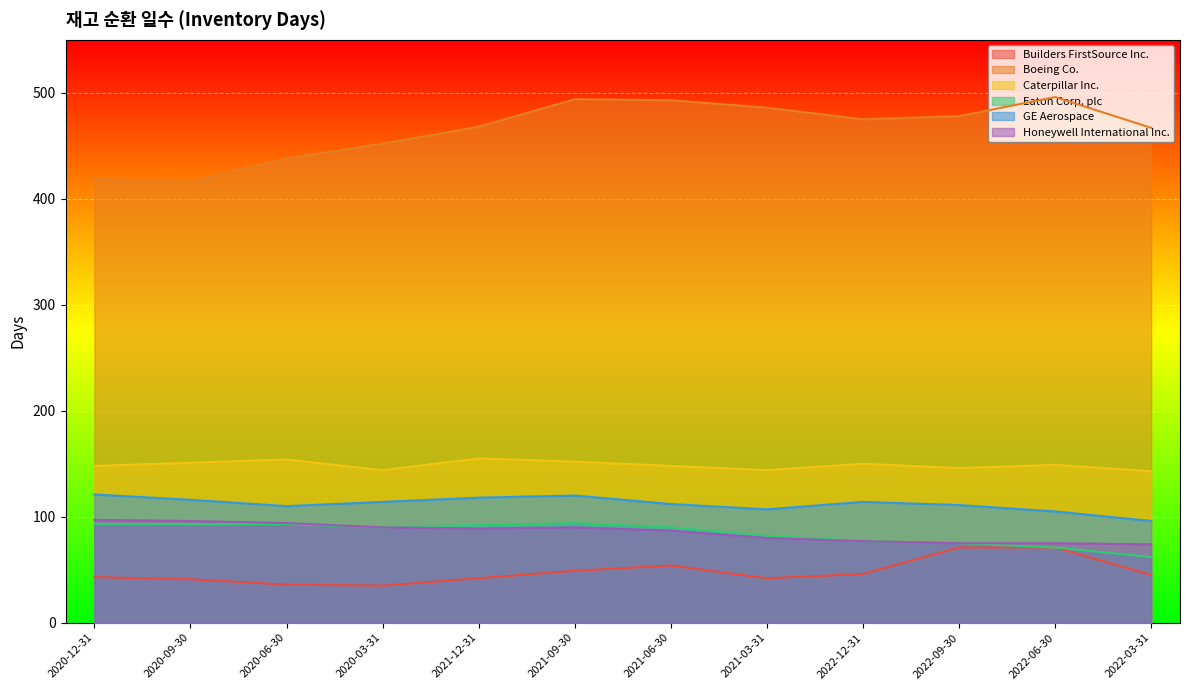

Which category has the lowest value in the Eaton Corp. plc series?

2022-03-31